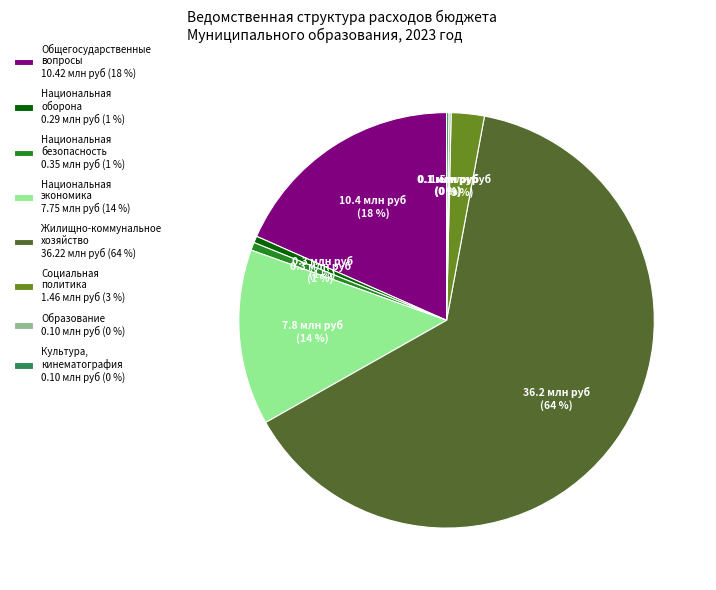

Which slice represents more than half of the pie?

Жилищно-коммунальное хозяйство 36.22 млн руб (64 %)